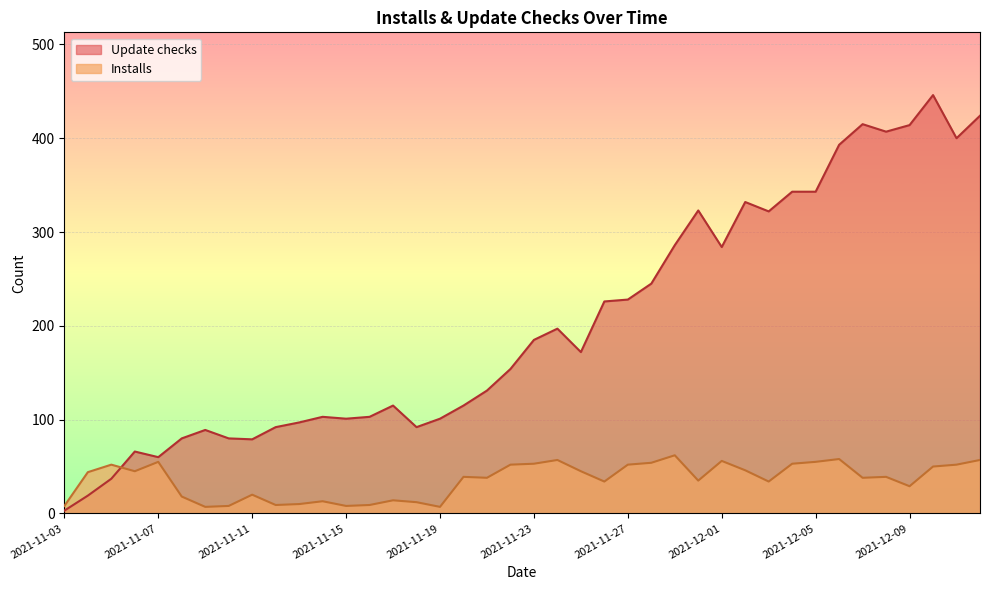

How many lines are shown in the chart?

2